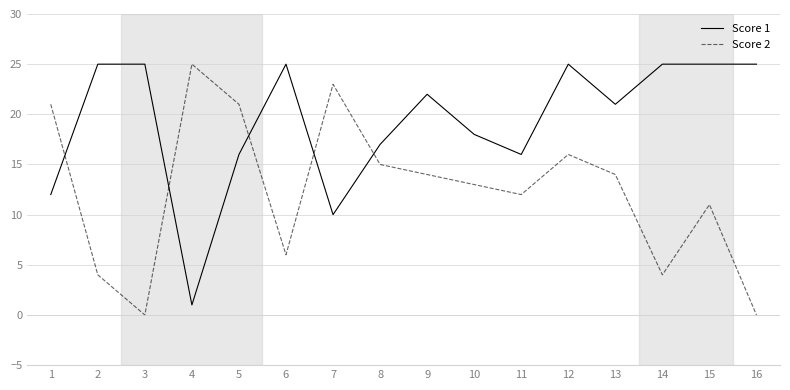

What is the total value across all series at 16?

25